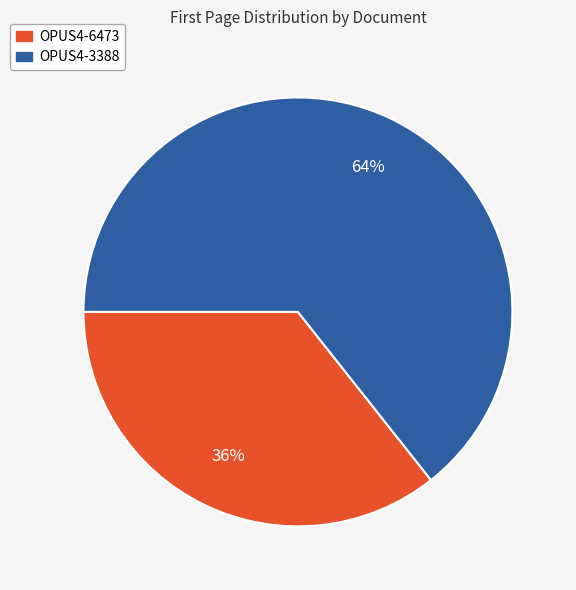

What is the majority slice?

OPUS4-3388